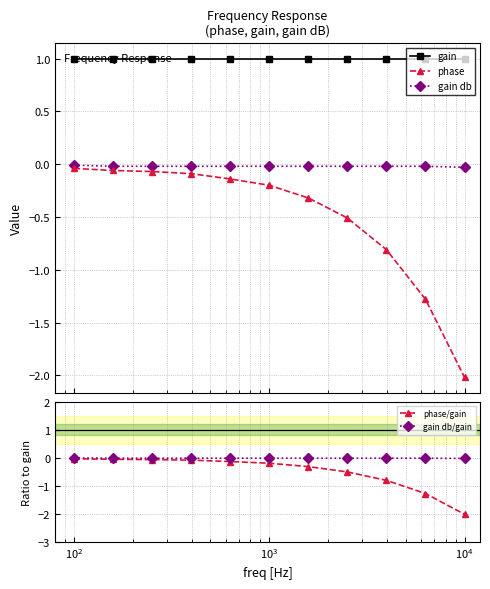

True or false: gain db/gain has more than 2 interior local peaks.

False